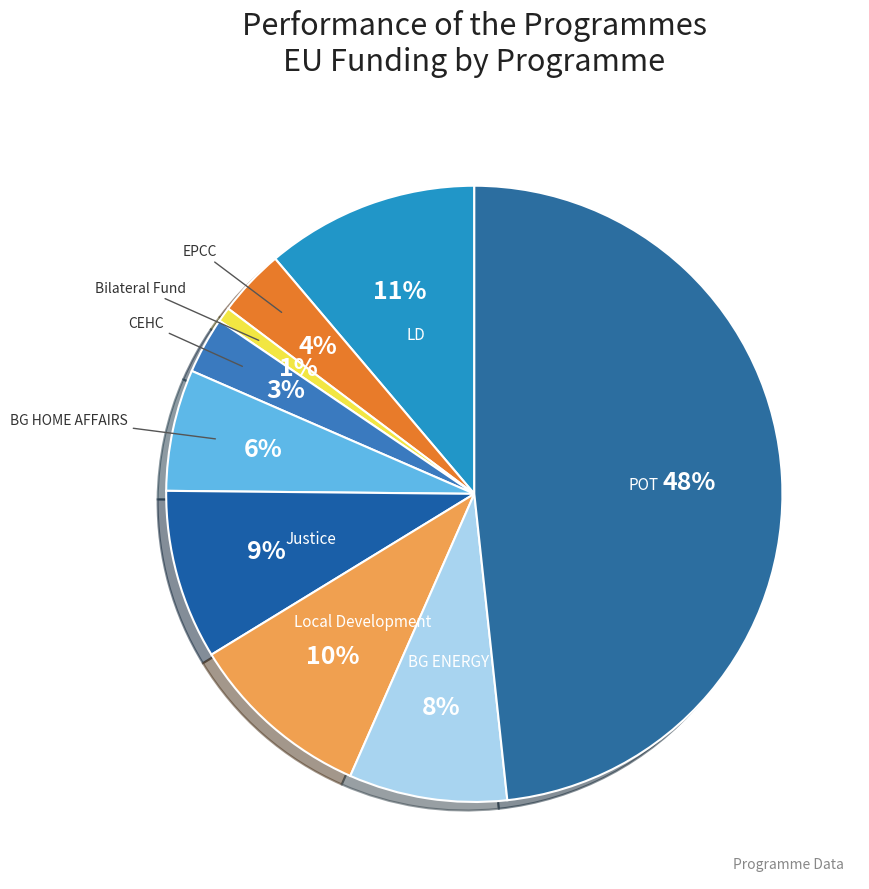

What percentage is the EPCC slice, to the nearest percent?

4%